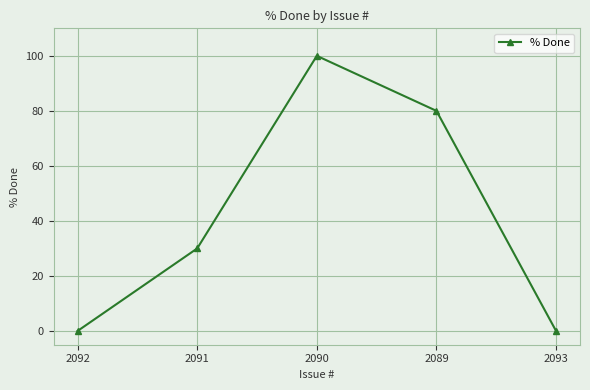

Does the chart have visible grid lines?

Yes